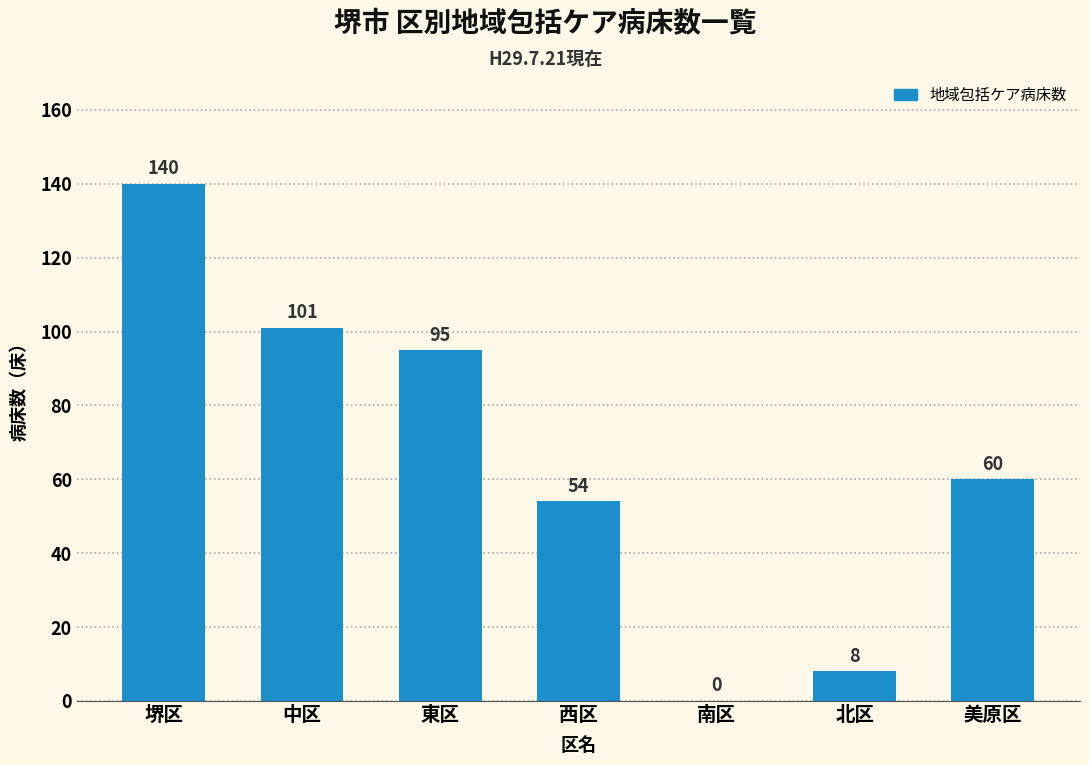

Reading left to right, extract all data points from this chart.

堺区=140	中区=101	東区=95	西区=54	南区=0	北区=8	美原区=60